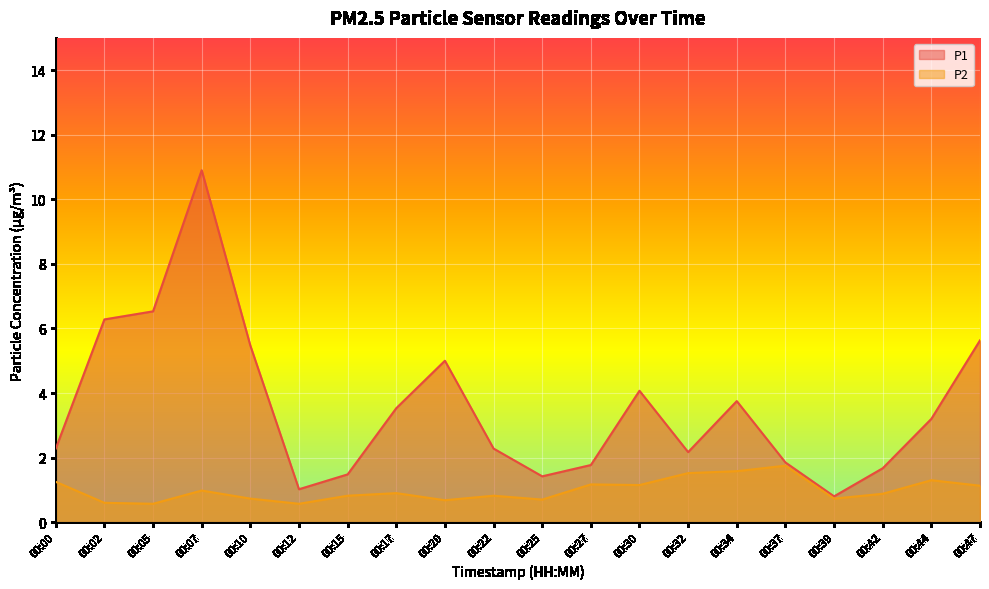

Count the number of data series in this chart.

2